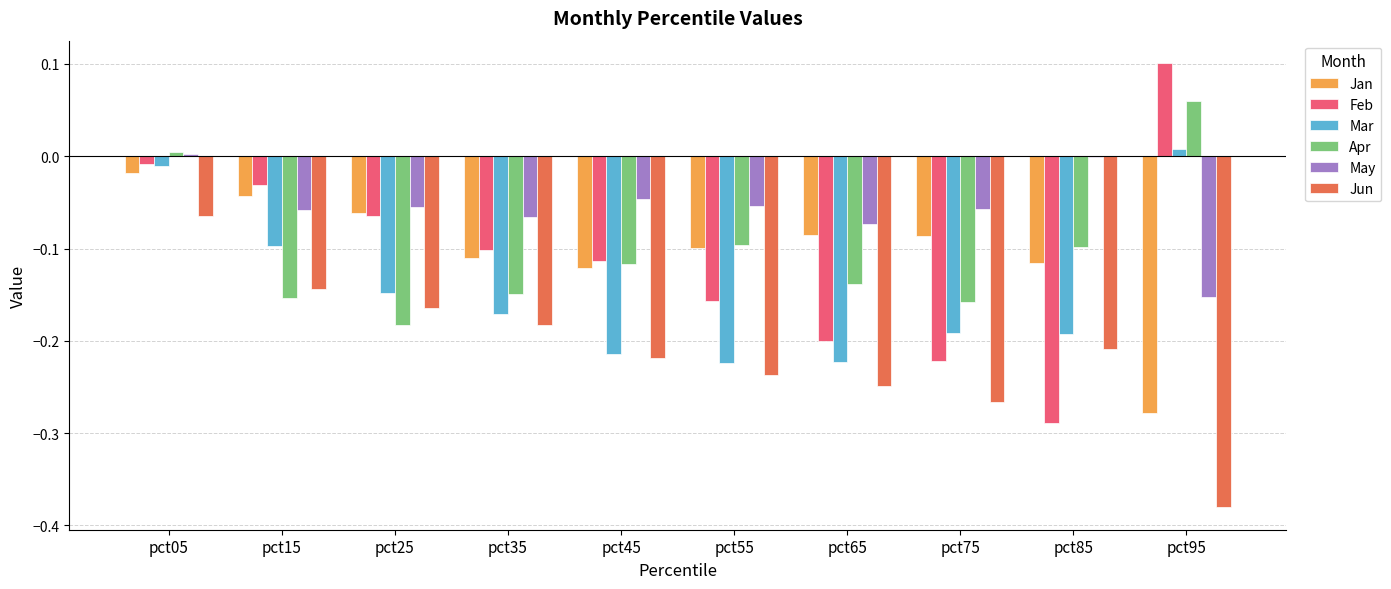

At which category is the sum across all series the highest?

pct05